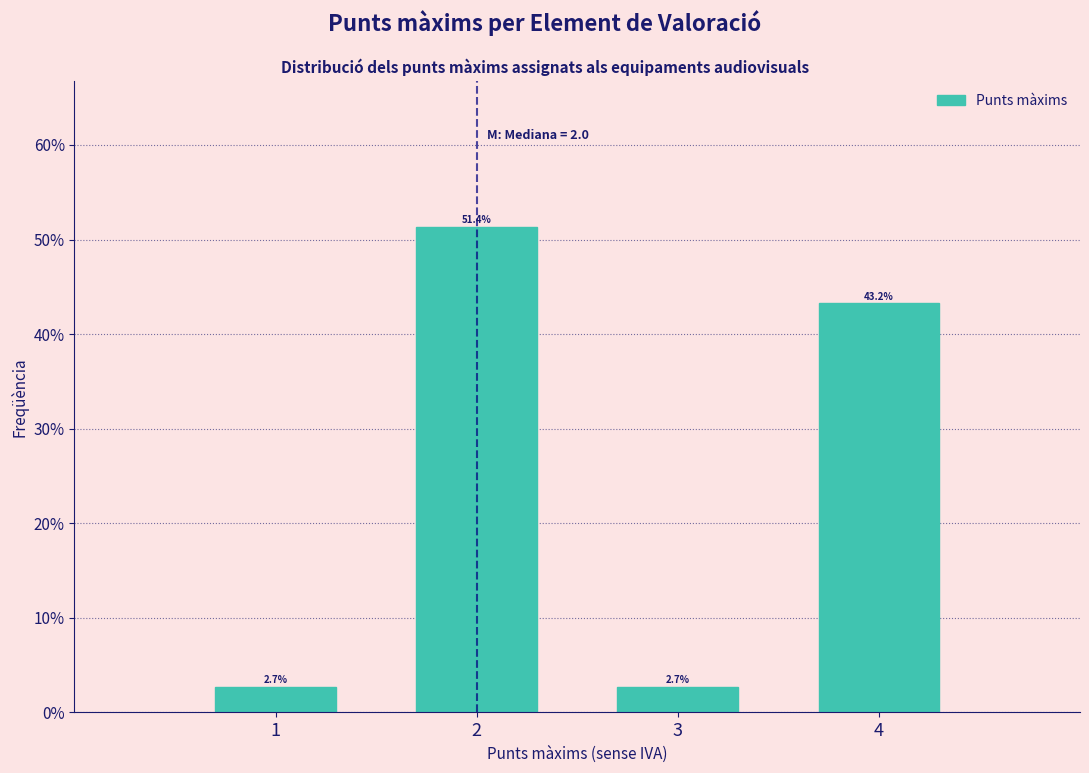

Are the bars horizontal?

No